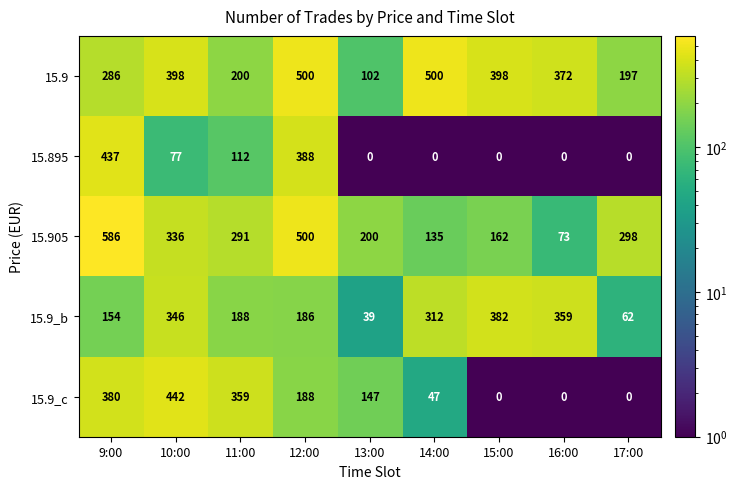

Between 10:00 and 12:00, which series saw the biggest shift?

15.895